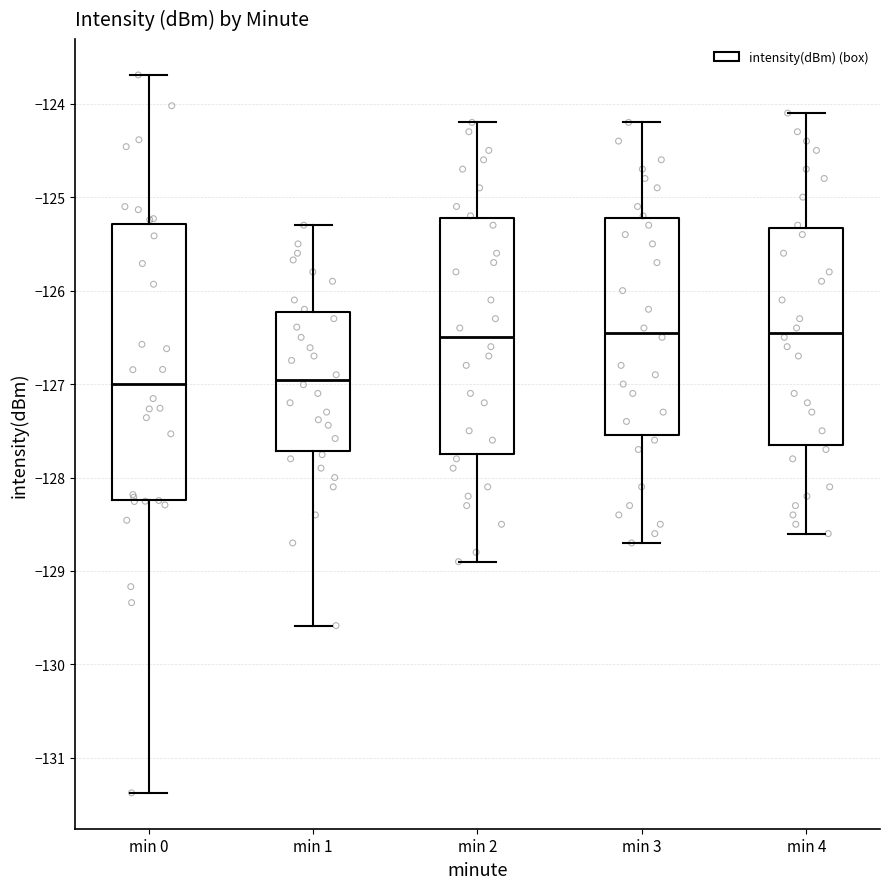

Where does the upper whisker of the box for min 1 end on the y-axis? The values are not printed on the chart, so give them approximately, as read against the axis.

-125.3